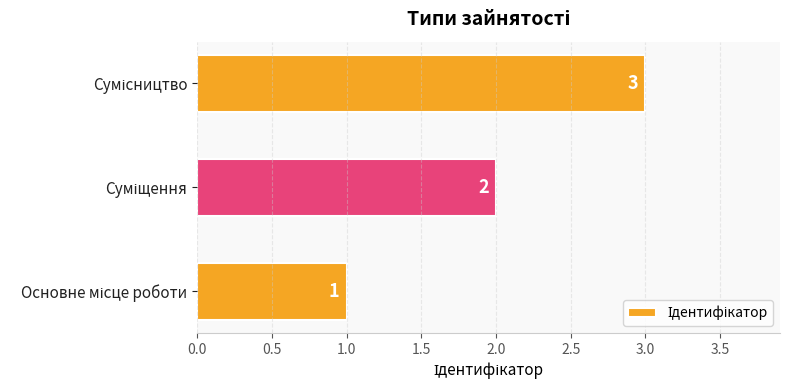

How many values are between 1 and 3?

3